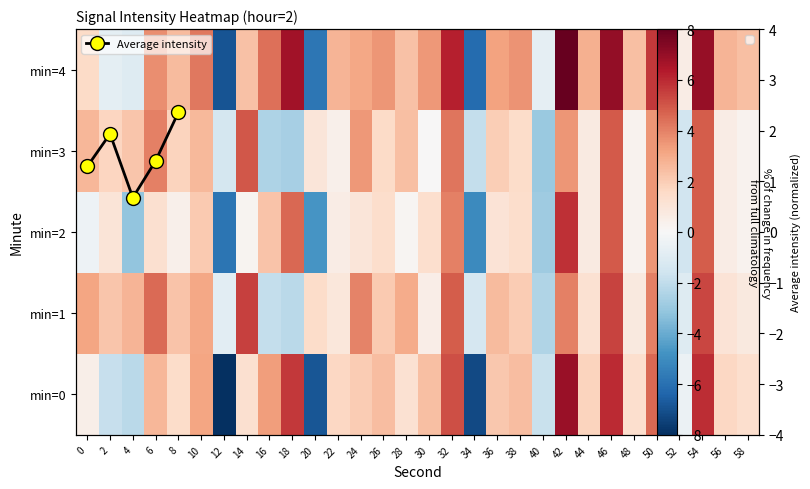

What is the difference between the maximum and minimum values in the 0 series?

14.9